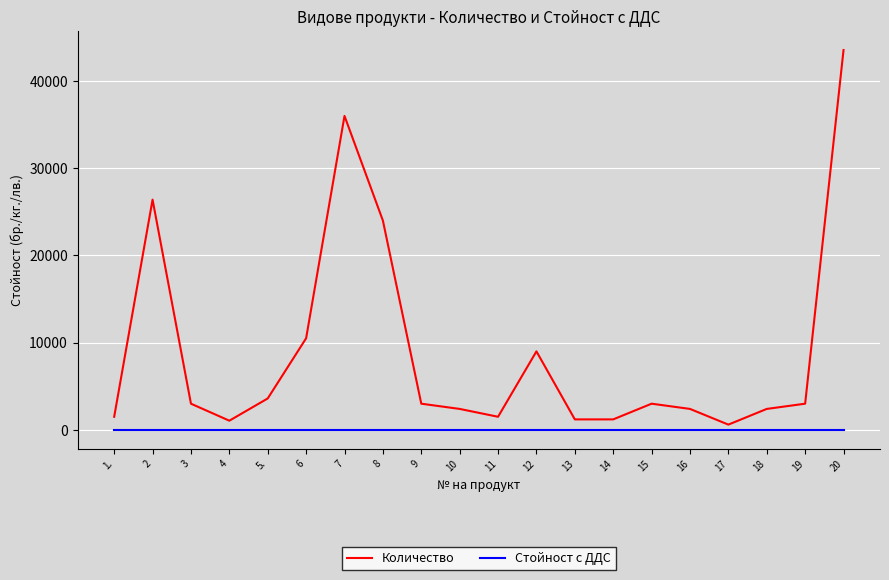

Is this an area chart (filled region under the line)?

No